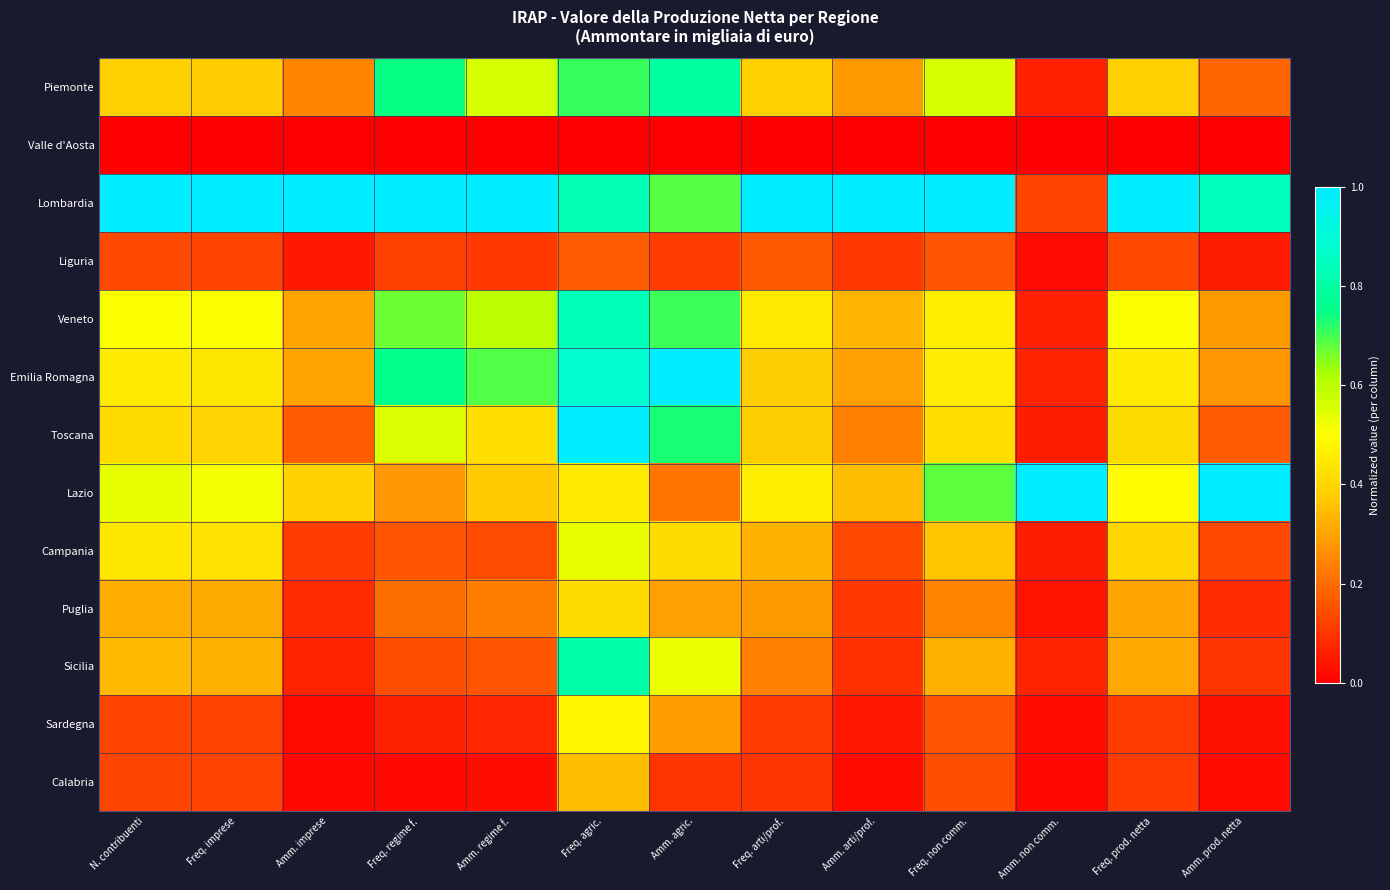

Reading left to right, list all the values displayed in this chart.

Piemonte: N. contribuenti=0.4	Freq. imprese=0.4	Amm. imprese=0.2	Freq. regime f.=0.7	Amm. regime f.=0.6	Freq. agric.=0.7	Amm. agric.=0.8	Freq. arti/prof.=0.4	Amm. arti/prof.=0.3	Freq. non comm.=0.6	Amm. non comm.=0.1	Freq. prod. netta=0.4	Amm. prod. netta=0.2
Valle d'Aosta: N. contribuenti=0.0	Freq. imprese=0.0	Amm. imprese=0.0	Freq. regime f.=0.0	Amm. regime f.=0.0	Freq. agric.=0.0	Amm. agric.=0.0	Freq. arti/prof.=0.0	Amm. arti/prof.=0.0	Freq. non comm.=0.0	Amm. non comm.=0.0	Freq. prod. netta=0.0	Amm. prod. netta=0.0
Lombardia: N. contribuenti=1.0	Freq. imprese=1.0	Amm. imprese=1.0	Freq. regime f.=1.0	Amm. regime f.=1.0	Freq. agric.=0.8	Amm. agric.=0.7	Freq. arti/prof.=1.0	Amm. arti/prof.=1.0	Freq. non comm.=1.0	Amm. non comm.=0.1	Freq. prod. netta=1.0	Amm. prod. netta=0.8
Liguria: N. contribuenti=0.1	Freq. imprese=0.1	Amm. imprese=0.1	Freq. regime f.=0.1	Amm. regime f.=0.1	Freq. agric.=0.2	Amm. agric.=0.1	Freq. arti/prof.=0.2	Amm. arti/prof.=0.1	Freq. non comm.=0.2	Amm. non comm.=0.0	Freq. prod. netta=0.1	Amm. prod. netta=0.1
Veneto: N. contribuenti=0.5	Freq. imprese=0.5	Amm. imprese=0.3	Freq. regime f.=0.7	Amm. regime f.=0.6	Freq. agric.=0.8	Amm. agric.=0.7	Freq. arti/prof.=0.4	Amm. arti/prof.=0.3	Freq. non comm.=0.5	Amm. non comm.=0.1	Freq. prod. netta=0.5	Amm. prod. netta=0.3
Emilia Romagna: N. contribuenti=0.5	Freq. imprese=0.4	Amm. imprese=0.3	Freq. regime f.=0.8	Amm. regime f.=0.7	Freq. agric.=0.9	Amm. agric.=1.0	Freq. arti/prof.=0.4	Amm. arti/prof.=0.3	Freq. non comm.=0.5	Amm. non comm.=0.1	Freq. prod. netta=0.5	Amm. prod. netta=0.3
Toscana: N. contribuenti=0.4	Freq. imprese=0.4	Amm. imprese=0.2	Freq. regime f.=0.6	Amm. regime f.=0.4	Freq. agric.=1.0	Amm. agric.=0.7	Freq. arti/prof.=0.4	Amm. arti/prof.=0.2	Freq. non comm.=0.4	Amm. non comm.=0.1	Freq. prod. netta=0.4	Amm. prod. netta=0.2
Lazio: N. contribuenti=0.5	Freq. imprese=0.5	Amm. imprese=0.4	Freq. regime f.=0.3	Amm. regime f.=0.4	Freq. agric.=0.5	Amm. agric.=0.2	Freq. arti/prof.=0.5	Amm. arti/prof.=0.4	Freq. non comm.=0.7	Amm. non comm.=1.0	Freq. prod. netta=0.5	Amm. prod. netta=1.0
Campania: N. contribuenti=0.4	Freq. imprese=0.4	Amm. imprese=0.1	Freq. regime f.=0.2	Amm. regime f.=0.1	Freq. agric.=0.5	Amm. agric.=0.4	Freq. arti/prof.=0.3	Amm. arti/prof.=0.1	Freq. non comm.=0.4	Amm. non comm.=0.1	Freq. prod. netta=0.4	Amm. prod. netta=0.1
Puglia: N. contribuenti=0.3	Freq. imprese=0.3	Amm. imprese=0.1	Freq. regime f.=0.2	Amm. regime f.=0.2	Freq. agric.=0.4	Amm. agric.=0.3	Freq. arti/prof.=0.3	Amm. arti/prof.=0.1	Freq. non comm.=0.2	Amm. non comm.=0.0	Freq. prod. netta=0.3	Amm. prod. netta=0.1
Sicilia: N. contribuenti=0.3	Freq. imprese=0.3	Amm. imprese=0.1	Freq. regime f.=0.1	Amm. regime f.=0.2	Freq. agric.=0.8	Amm. agric.=0.5	Freq. arti/prof.=0.2	Amm. arti/prof.=0.1	Freq. non comm.=0.3	Amm. non comm.=0.1	Freq. prod. netta=0.3	Amm. prod. netta=0.1
Sardegna: N. contribuenti=0.1	Freq. imprese=0.1	Amm. imprese=0.0	Freq. regime f.=0.1	Amm. regime f.=0.1	Freq. agric.=0.5	Amm. agric.=0.3	Freq. arti/prof.=0.1	Amm. arti/prof.=0.0	Freq. non comm.=0.2	Amm. non comm.=0.0	Freq. prod. netta=0.1	Amm. prod. netta=0.0
Calabria: N. contribuenti=0.1	Freq. imprese=0.1	Amm. imprese=0.0	Freq. regime f.=0.0	Amm. regime f.=0.0	Freq. agric.=0.4	Amm. agric.=0.1	Freq. arti/prof.=0.1	Amm. arti/prof.=0.0	Freq. non comm.=0.1	Amm. non comm.=0.0	Freq. prod. netta=0.1	Amm. prod. netta=0.0